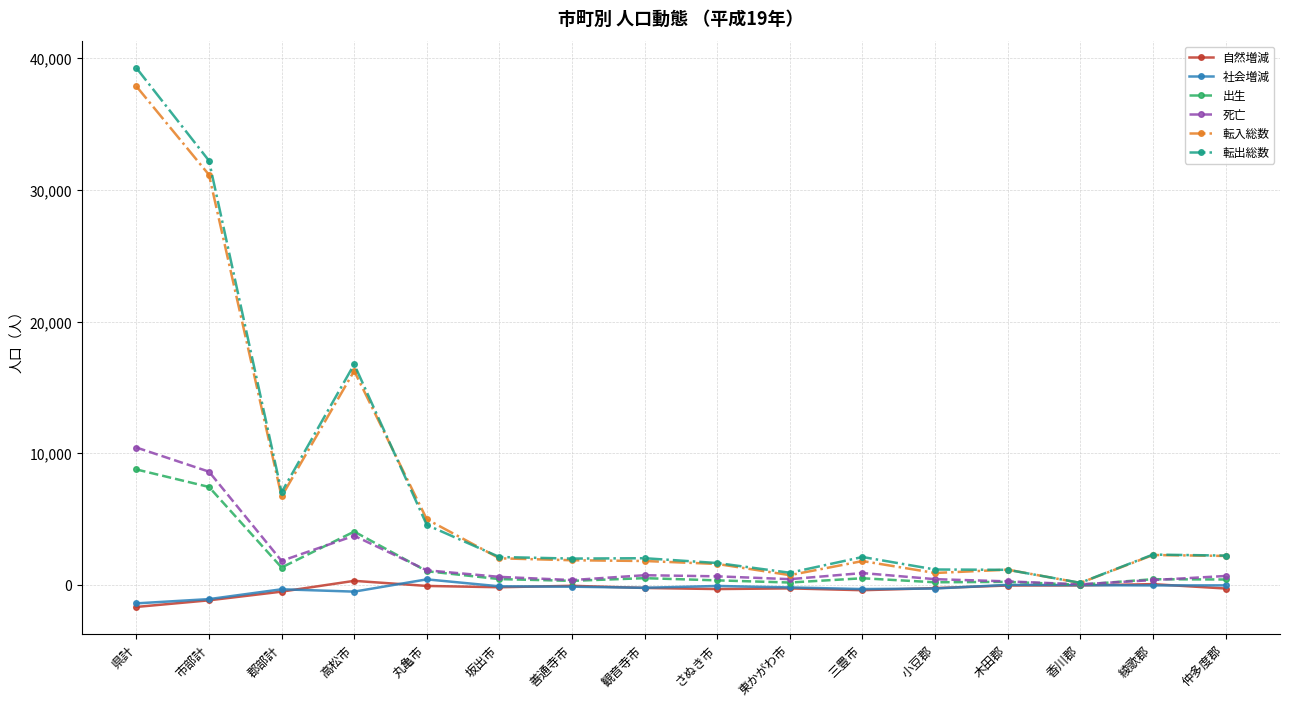

What is the spread (max minus min) of values at 綾歌郡?

2343